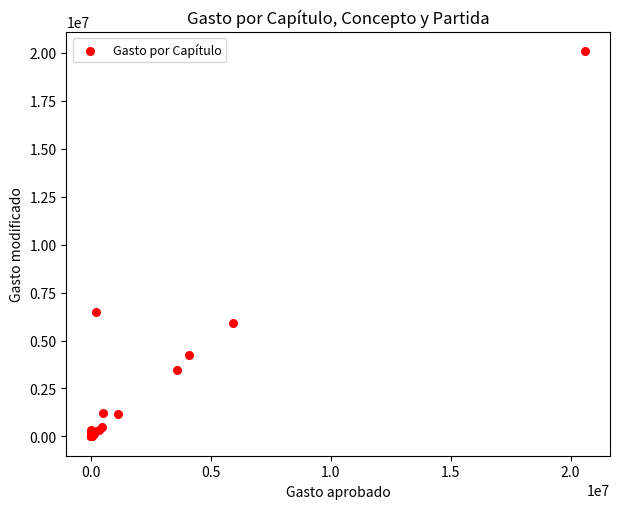

What Y value in the scatter plot is closest to 10045904?

6502747.0